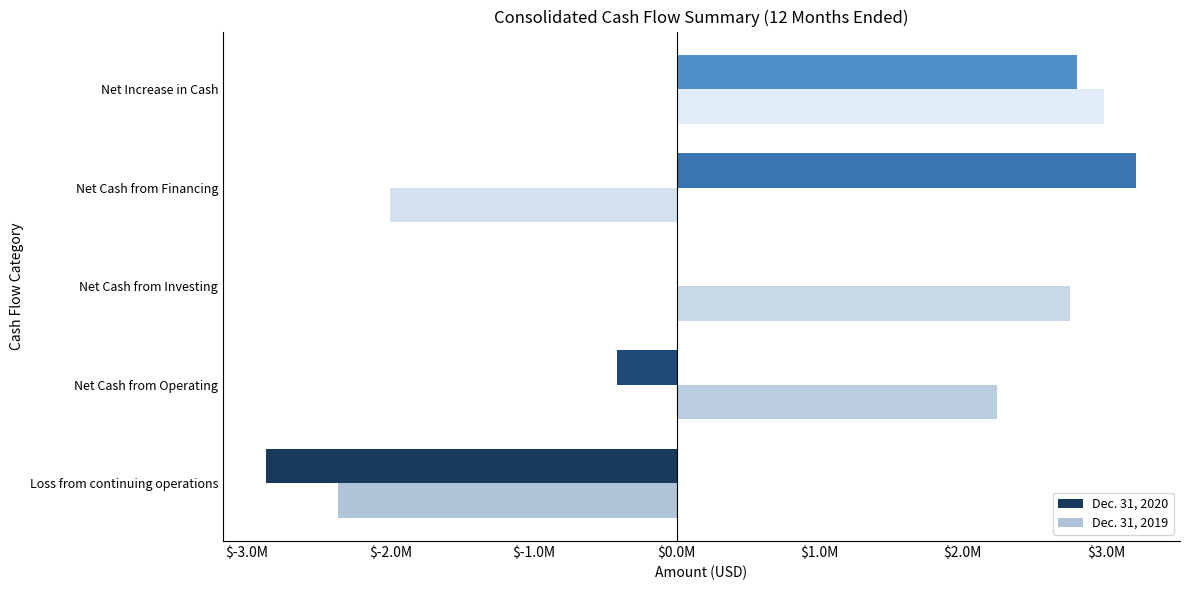

What are all the series names shown in the legend?

Dec. 31, 2020, Dec. 31, 2019